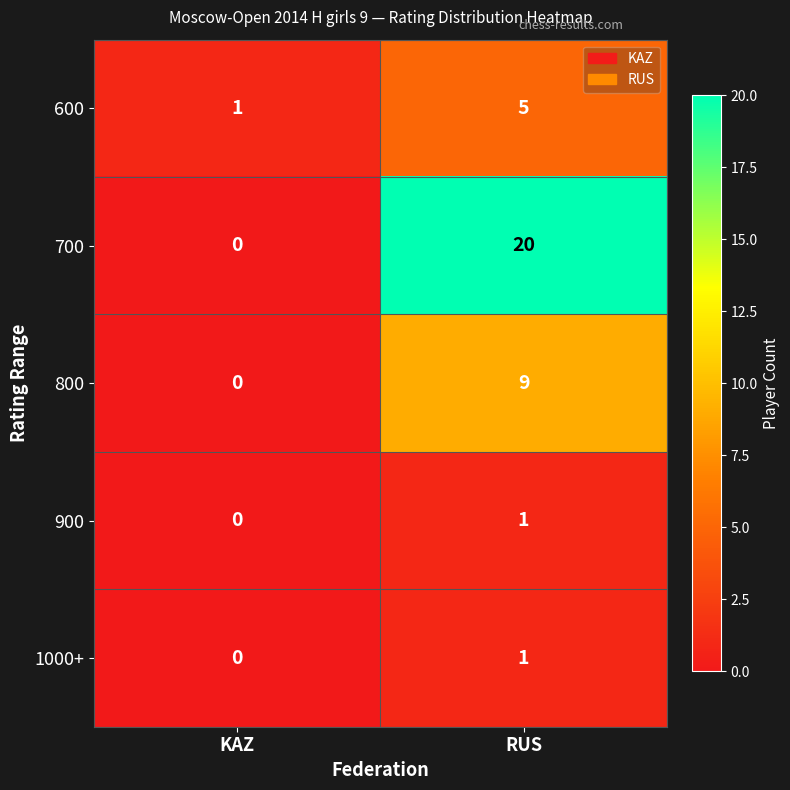

At how many categories does at least one series exceed 6?

1